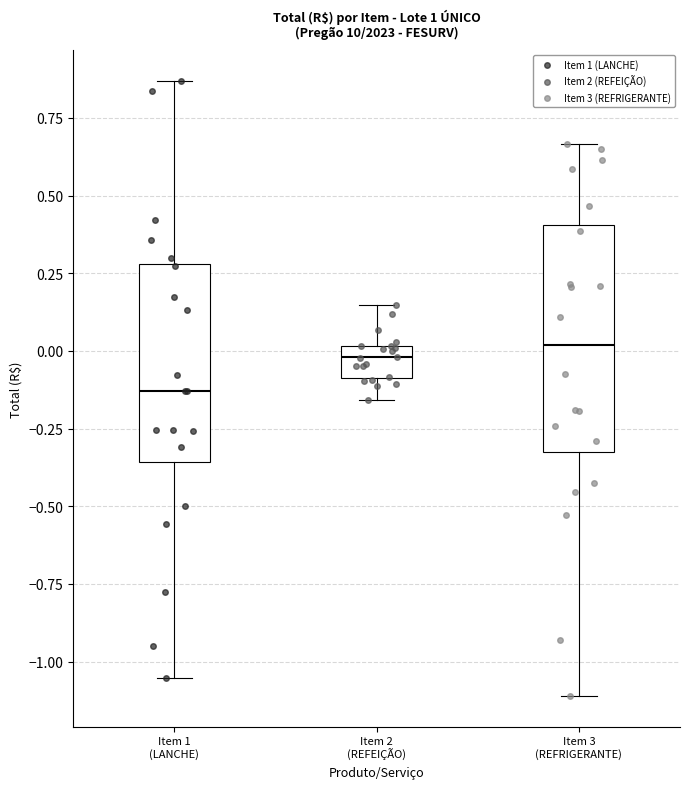

Reading left to right, read every box against the y-axis: the position of its median line, the range the box covers, and the ends of its whiskers. The values are not printed on the chart, so give them approximately, as read against the axis.

Item 1 (LANCHE): median -0.15, box -0.35 to 0.30, whiskers -1.05 to 0.85
Item 2 (REFEIÇÃO): median 0.00 (inside the box), box -0.10 to 0.00, whiskers -0.15 to 0.15
Item 3 (REFRIGERANTE): median 0.00, box -0.30 to 0.40, whiskers -1.10 to 0.65